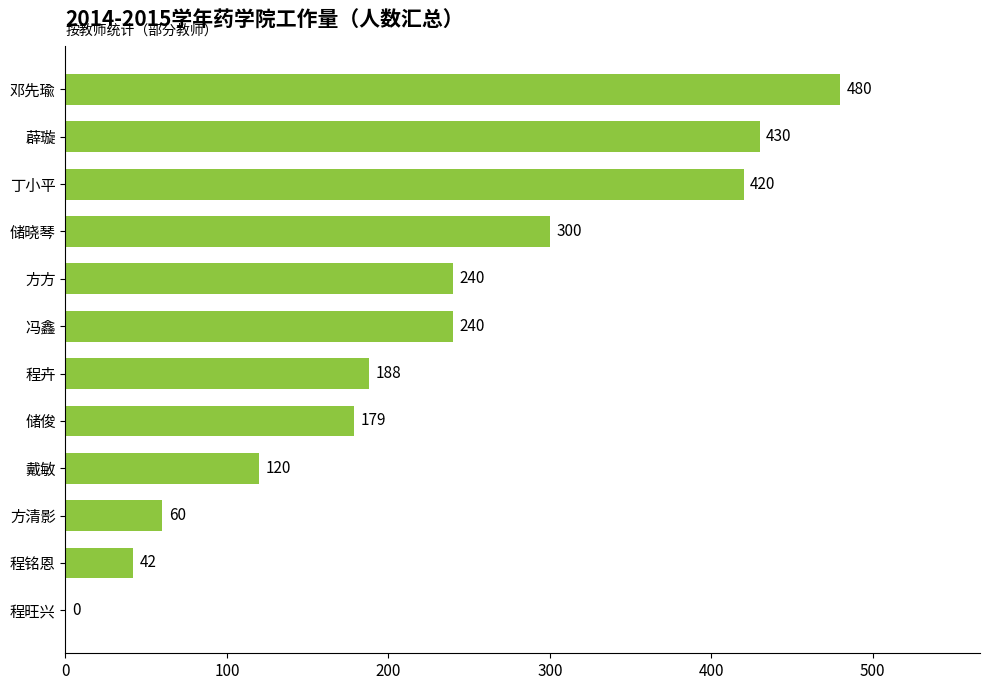

What is the greatest value displayed?

480